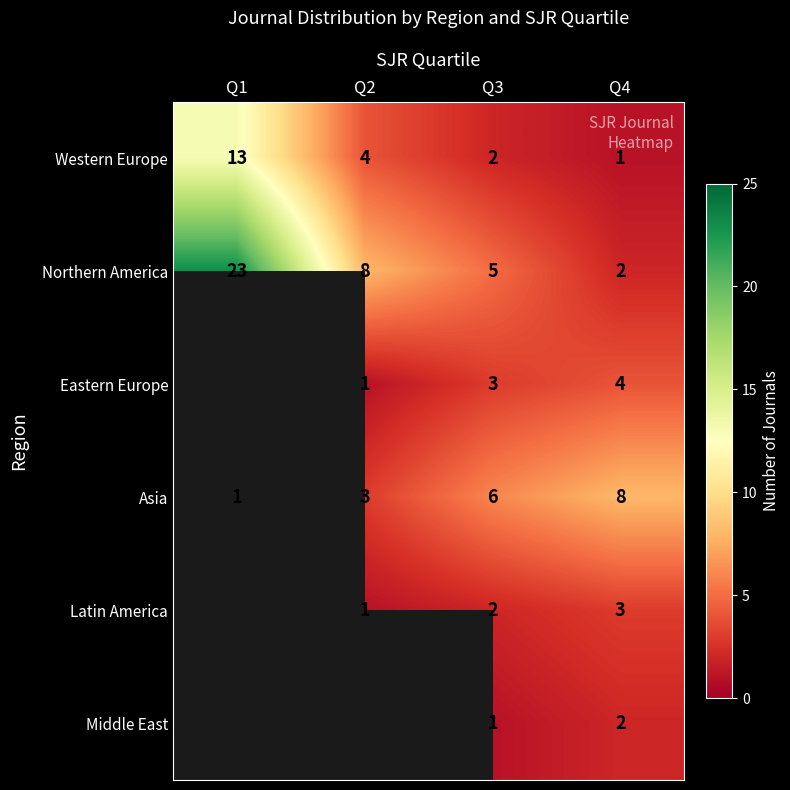

What is the spread (max minus min) of values at Q3?

5